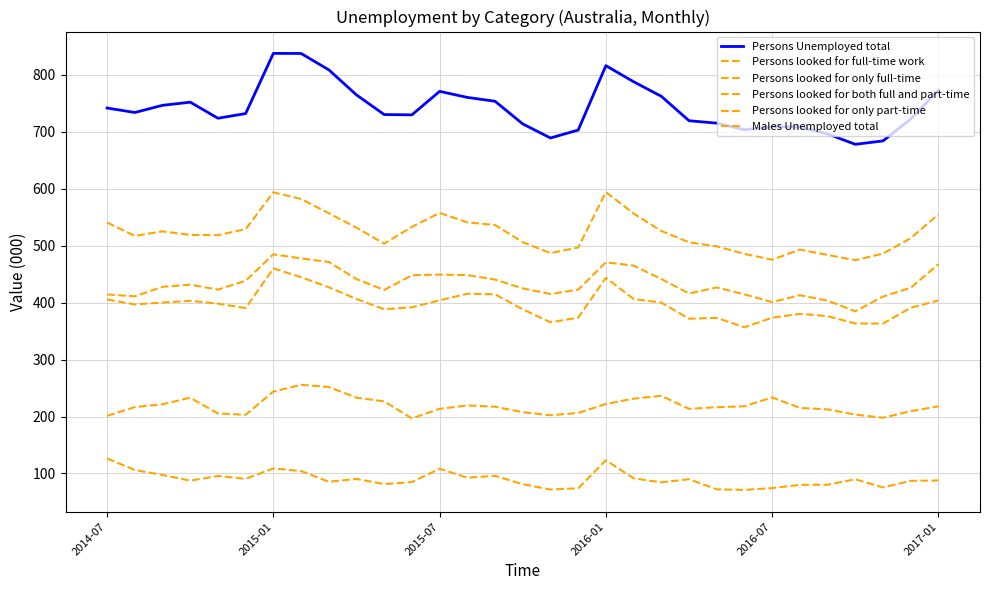

Does the chart display data point markers on the line(s)?

No